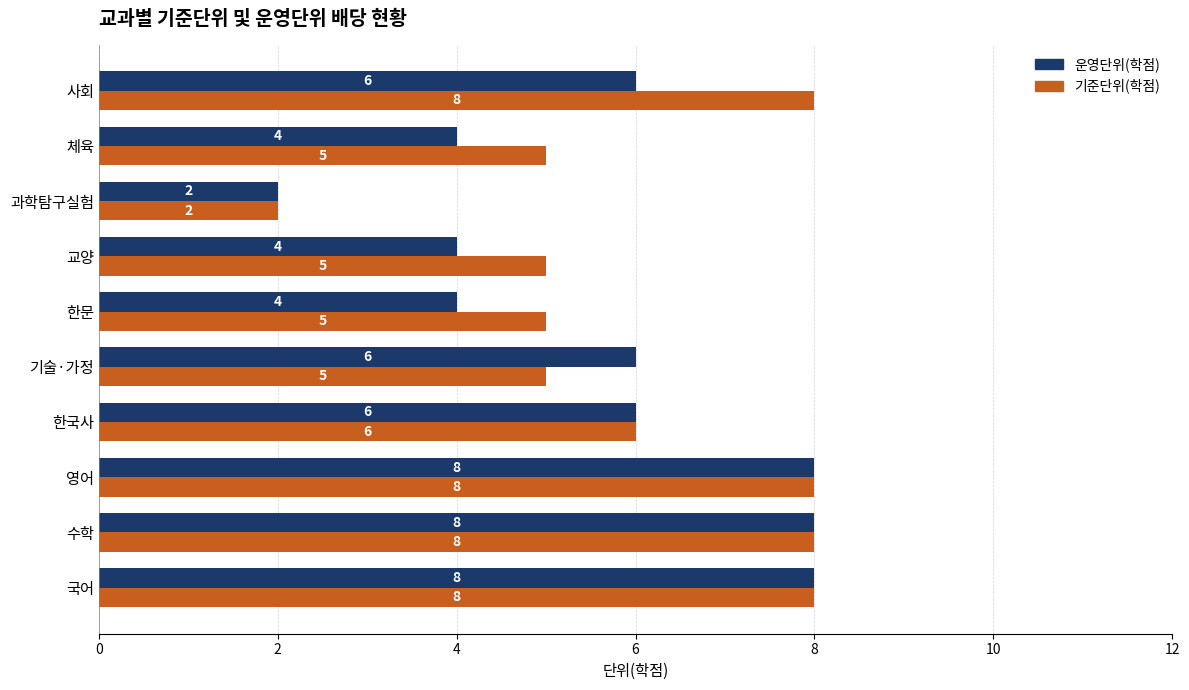

Is the value of 기준단위(학점) at 국어 greater than the value of 운영단위(학점) at 체육?

Yes